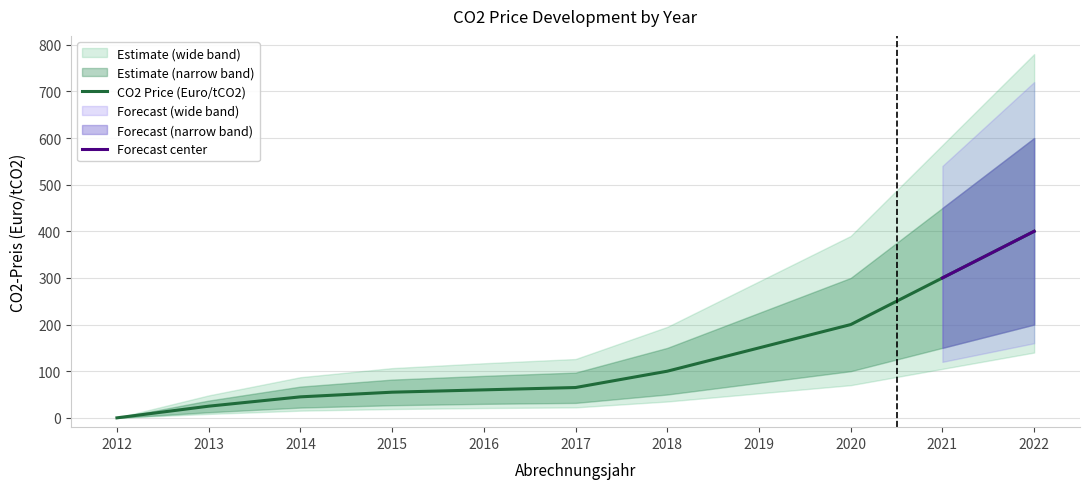

Reading left to right, what are all the values shown in this chart?

CO2 Price (Euro/tCO2): 2012=0	2013=25	2014=45	2015=55	2016=60	2017=65	2018=100	2019=150	2020=200	2021=300	2022=400
Upper Bound: 2012=0	2013=37	2014=67	2015=82	2016=90	2017=97	2018=150	2019=225	2020=300	2021=450	2022=600
Lower Bound: 2012=0	2013=12	2014=22	2015=27	2016=30	2017=32	2018=50	2019=75	2020=100	2021=150	2022=200